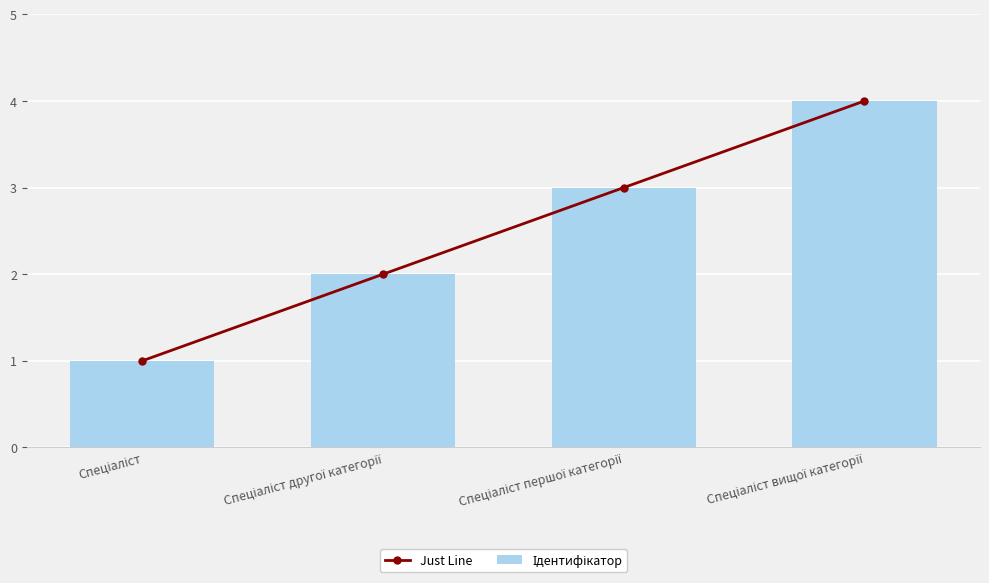

How many data points in Just Line are above 3?

1